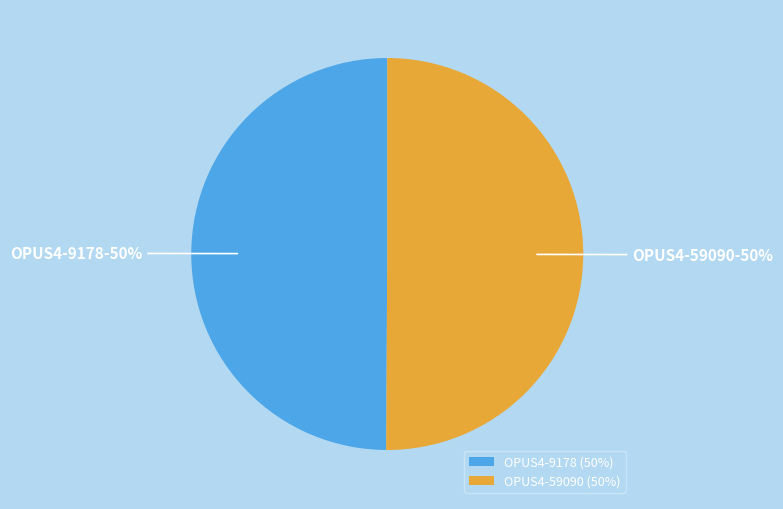

Is the sum of OPUS4-9178 and OPUS4-59090 greater than half?

Yes